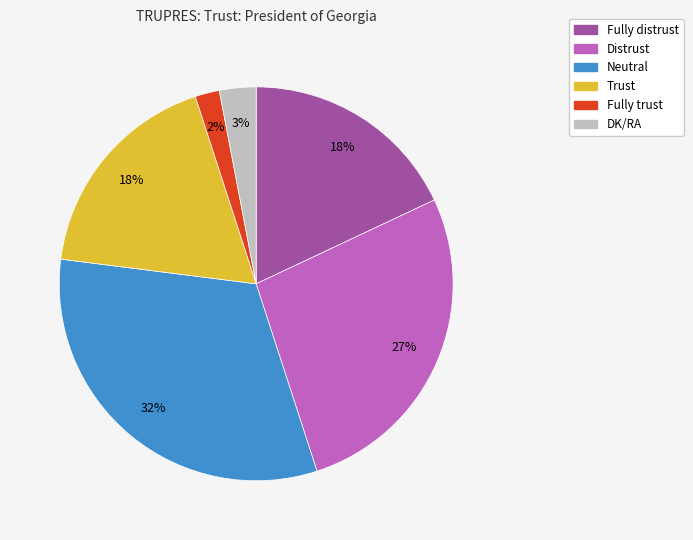

How many slices are in this pie chart?

6